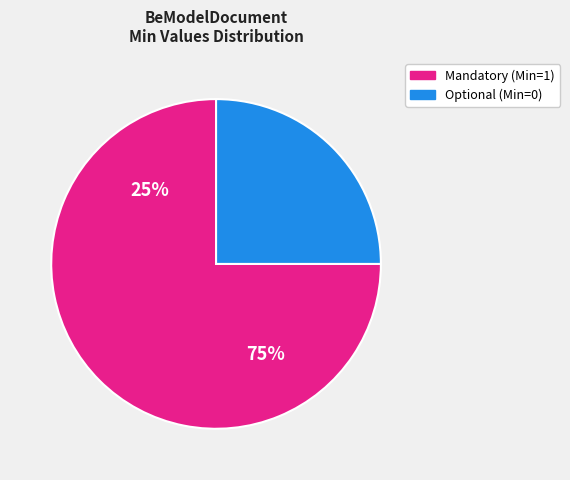

Is it true that BeModelDocument.subject is 31% of the pie?

False